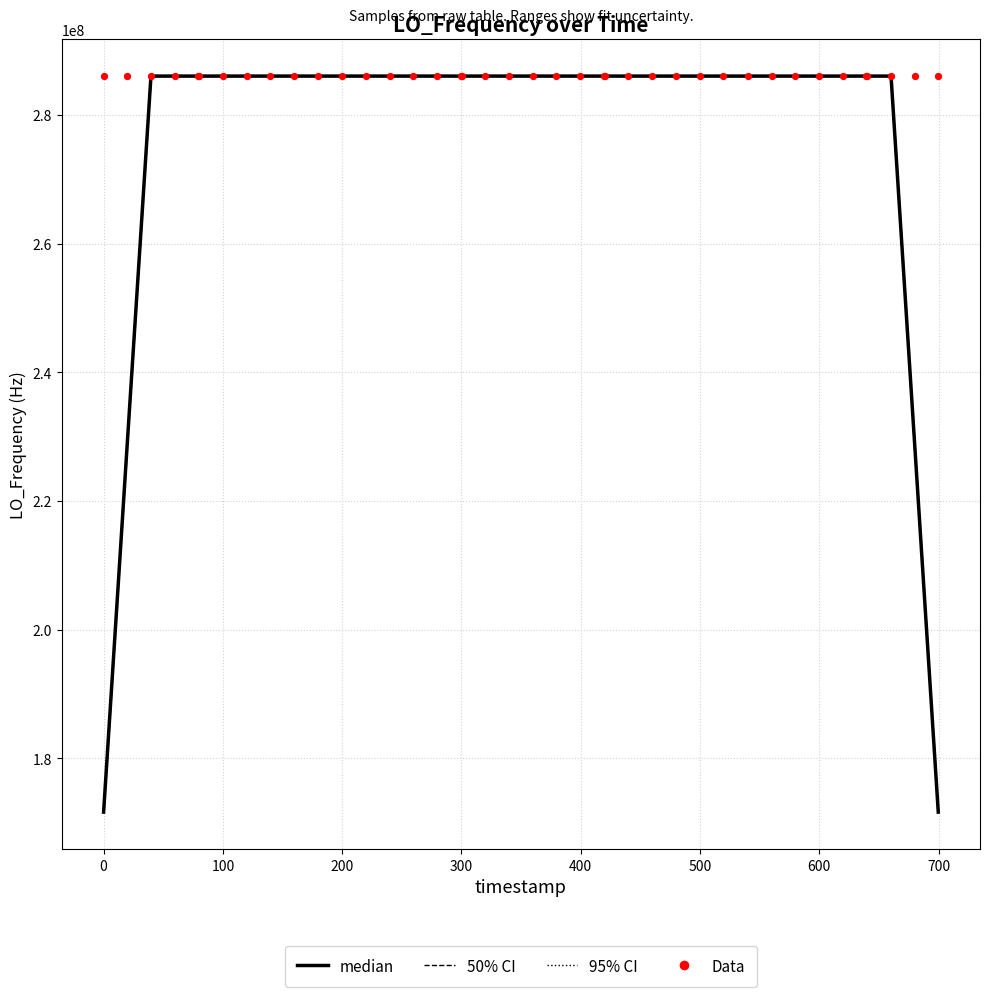

At how many categories does at least one series exceed 251824462?

40